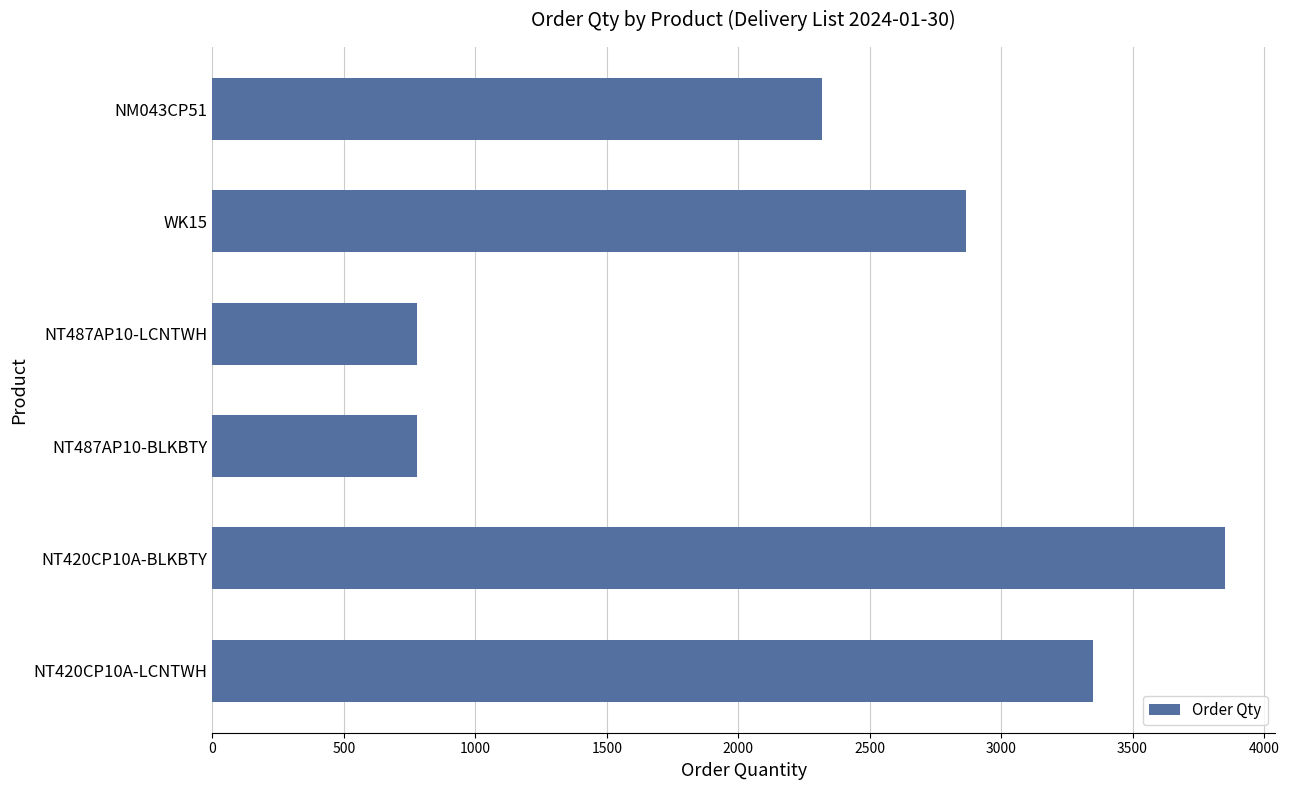

What is the sum of the values at NT420CP10A-BLKBTY and NT487AP10-BLKBTY?

4630